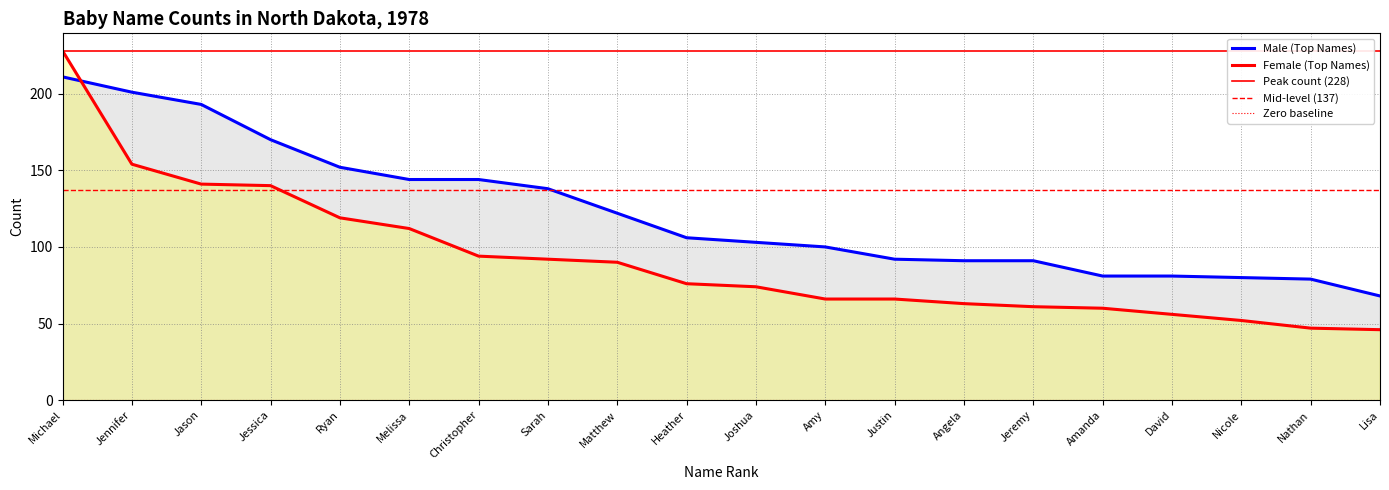

How many distinct data groups are displayed?

2